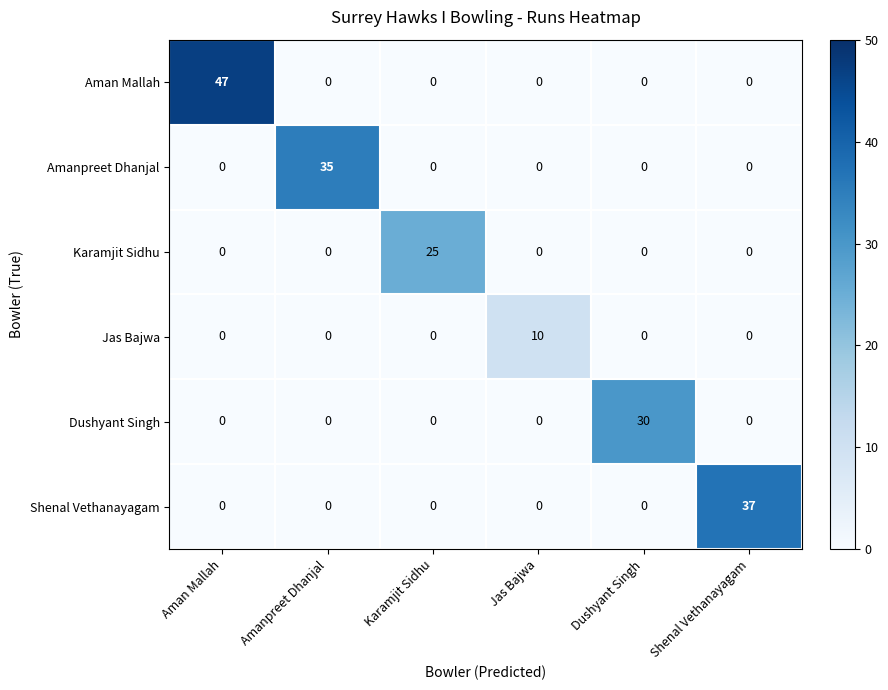

List the series in order of their peak value, highest first.

Aman Mallah, Shenal Vethanayagam, Amanpreet Dhanjal, Dushyant Singh, Karamjit Sidhu, Jas Bajwa